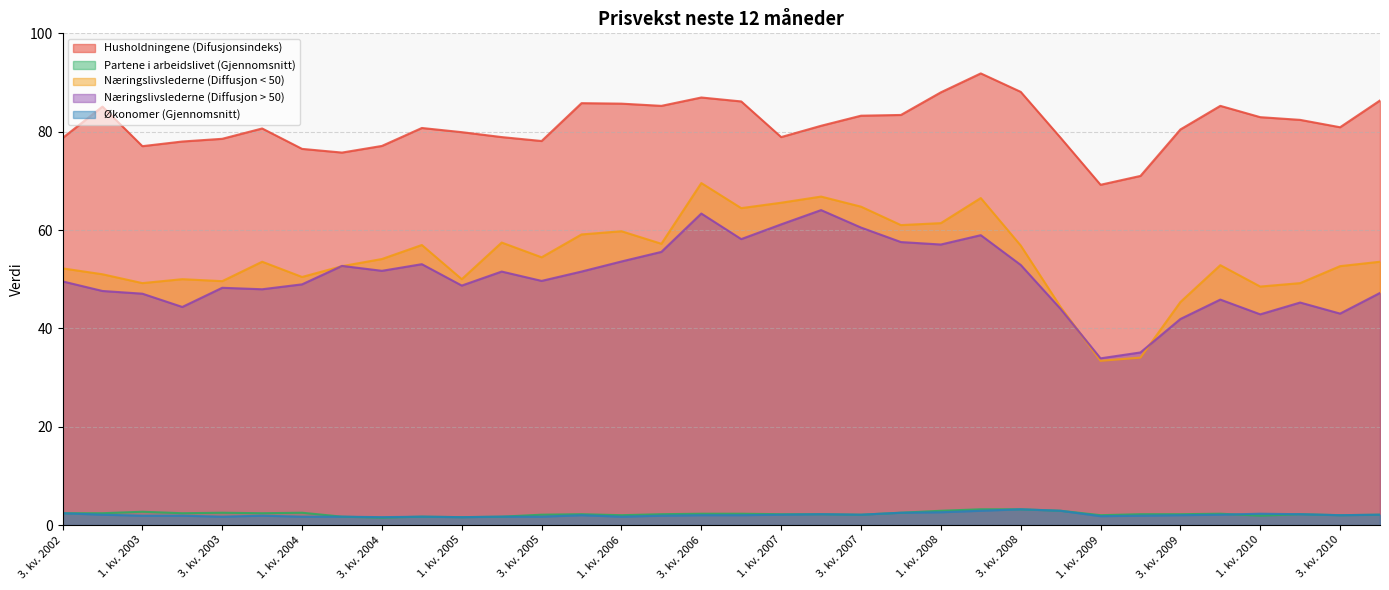

Which label corresponds to the largest value in the chart?

2. kv. 2008